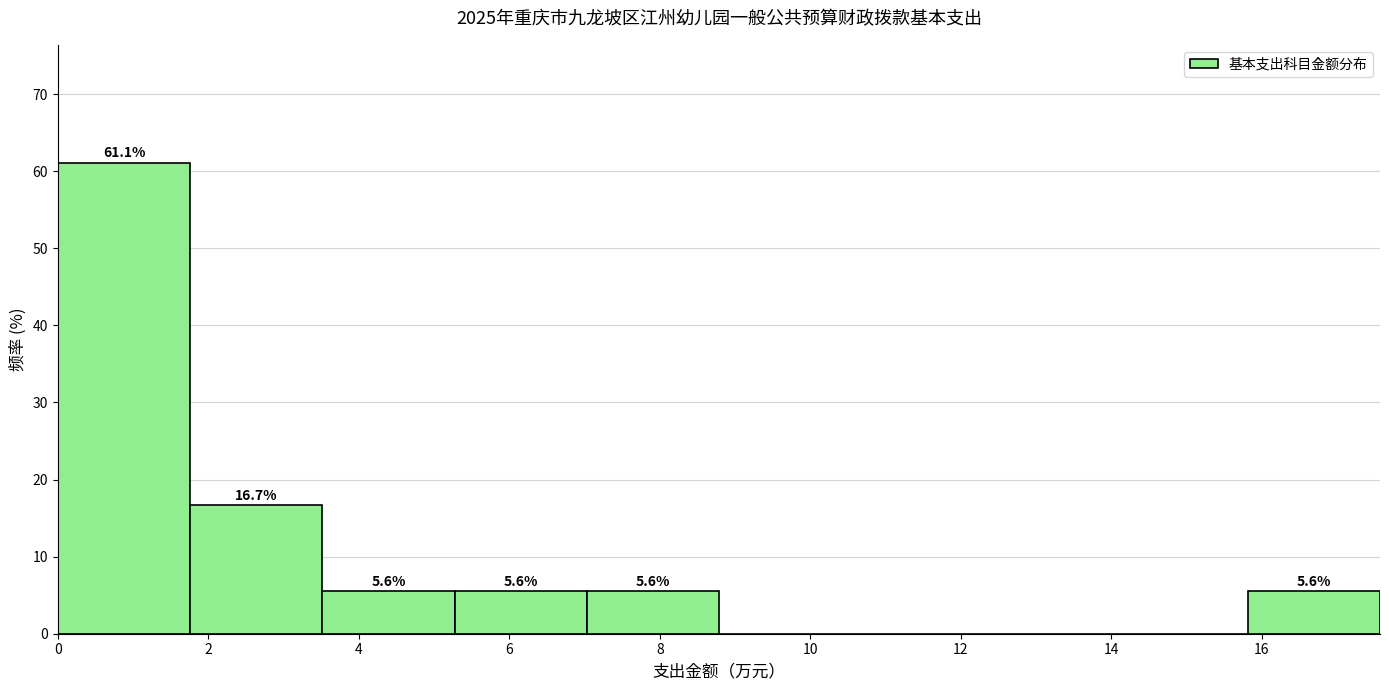

Over which range of the x-axis is the bar tallest?

0.0 to 1.8